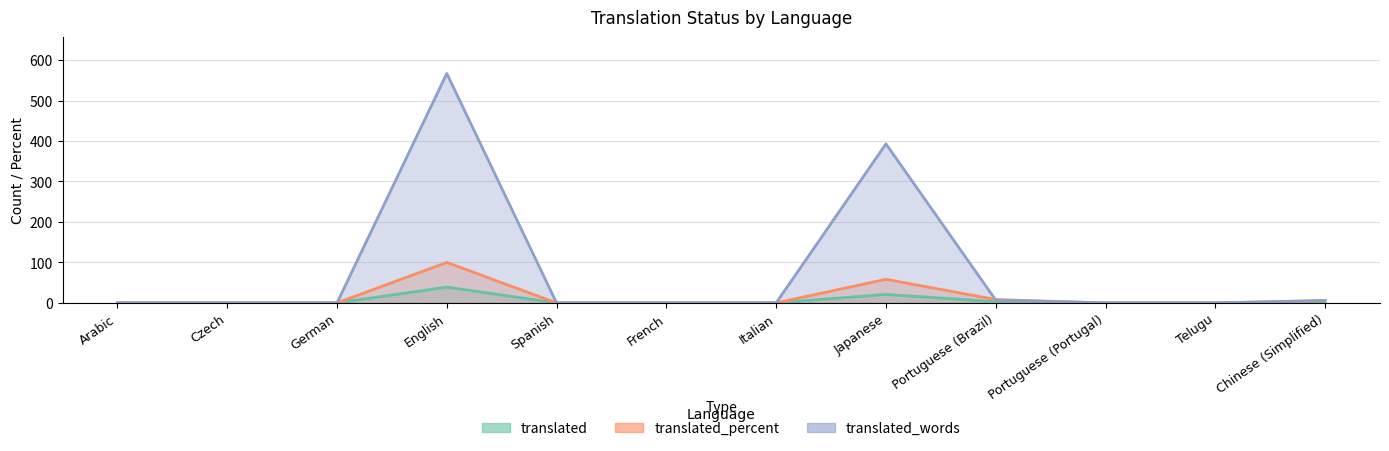

Which series has the largest total across all categories?

translated_words